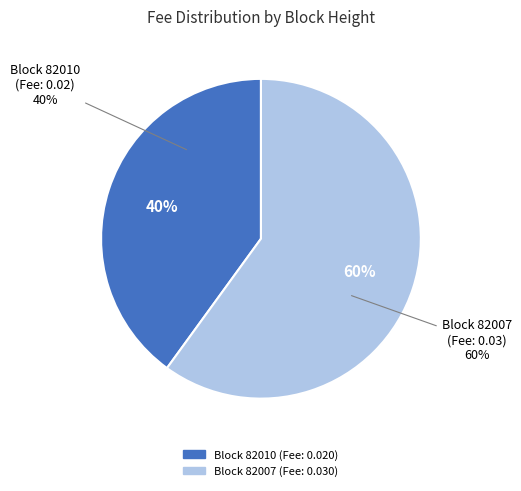

Which category has the smallest portion of the pie?

82010